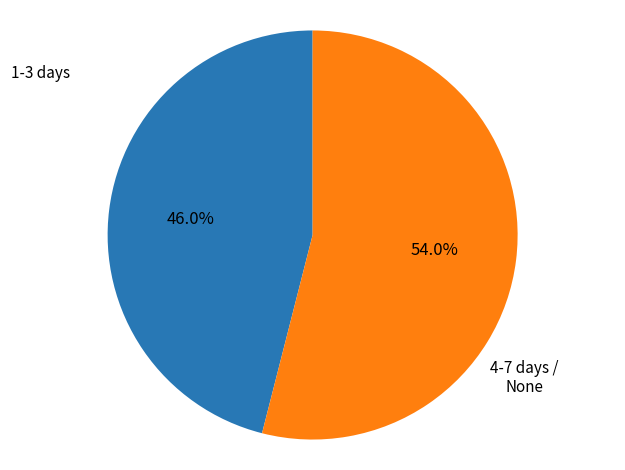

To the nearest percent, what is the average slice percentage?

50%